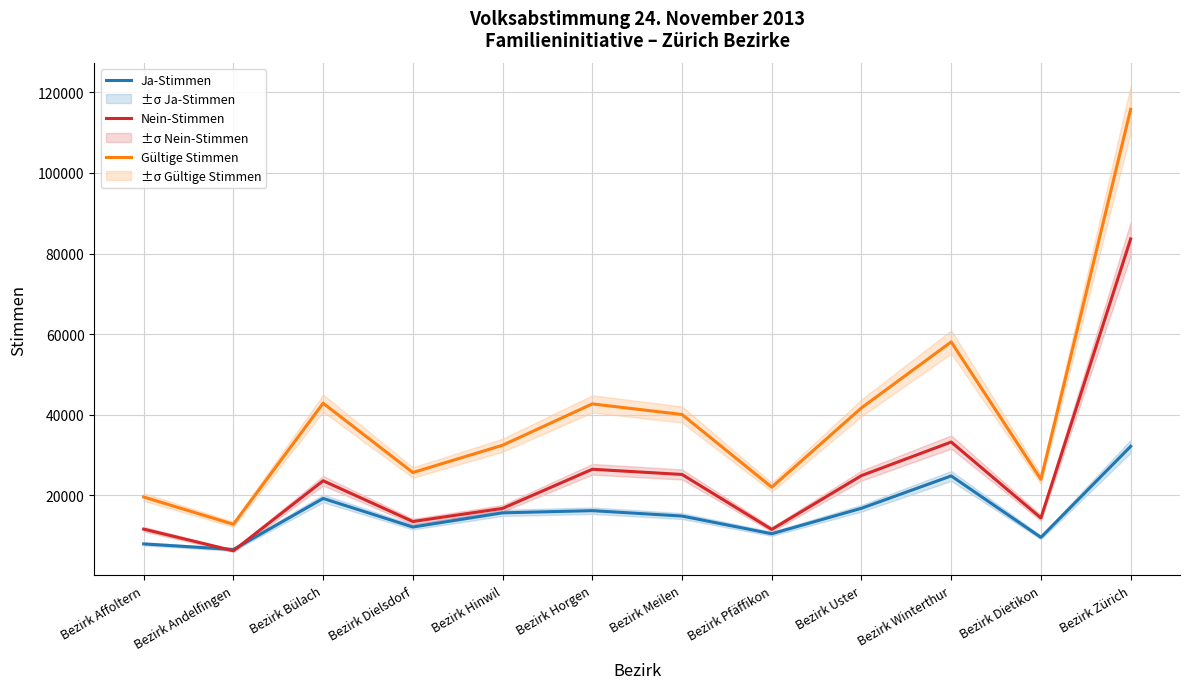

Which series has the widest spread of values?

Gültige Stimmen